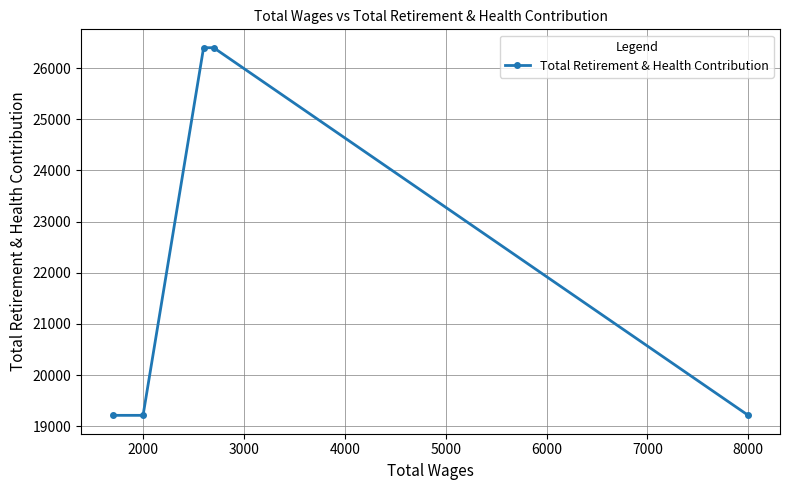

Reading left to right, list all the values displayed in this chart.

19213	19213	26397	26397	19213